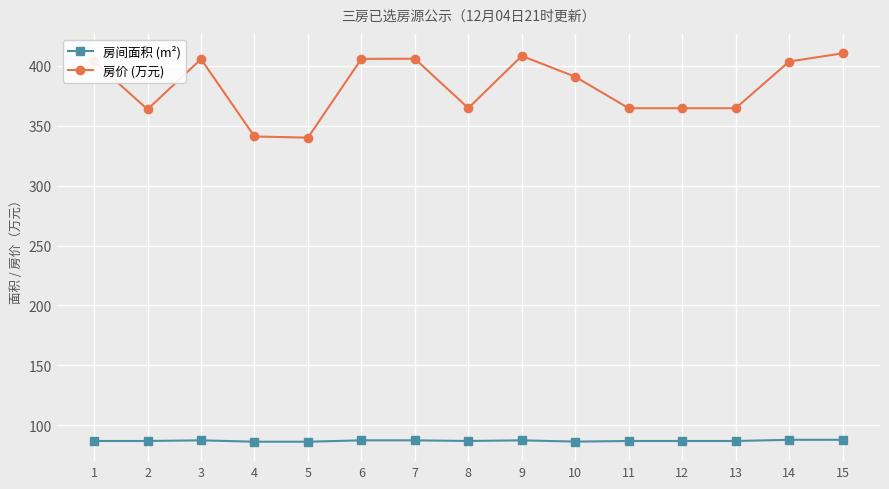

True or false: 房价 (万元) has a value of 211.4 at 15.

False